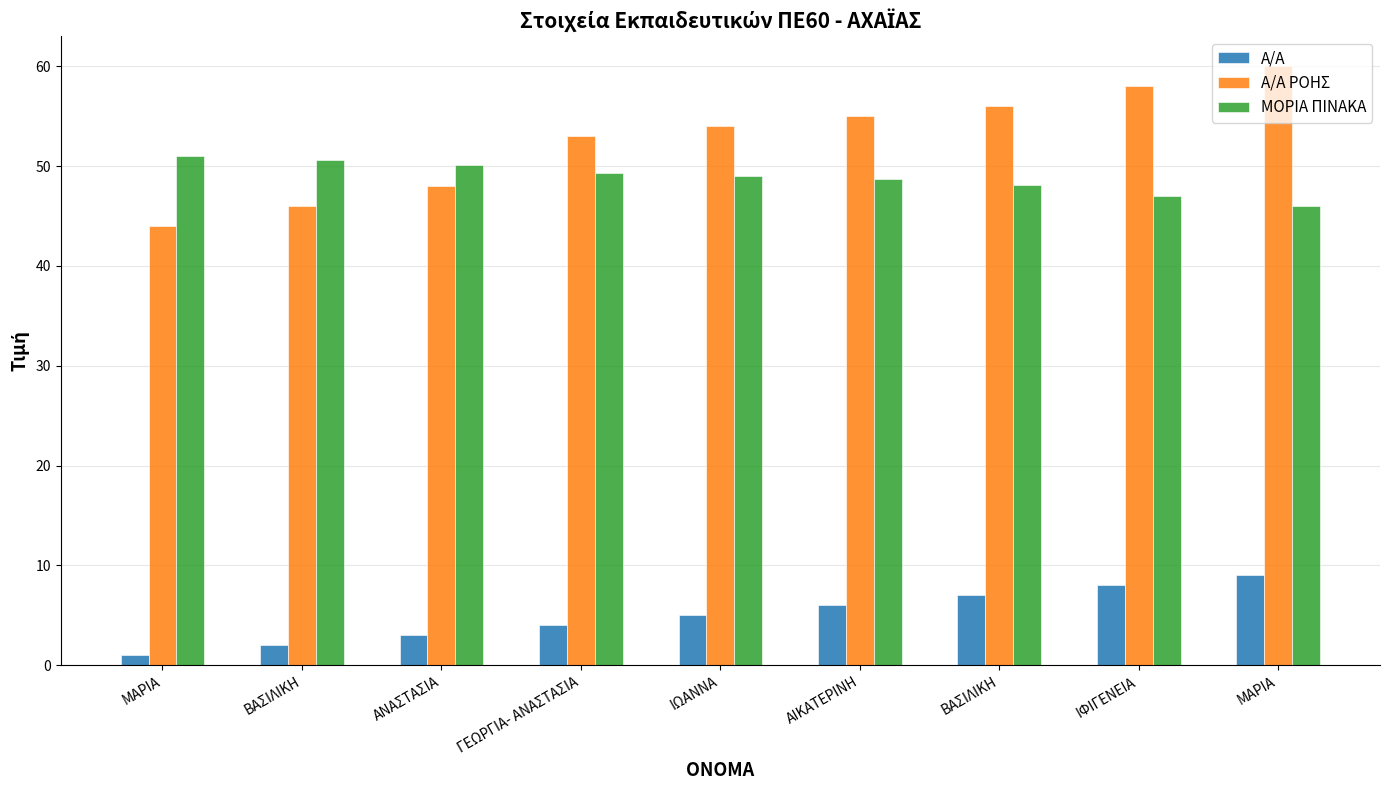

How many groups of bars are there?

9